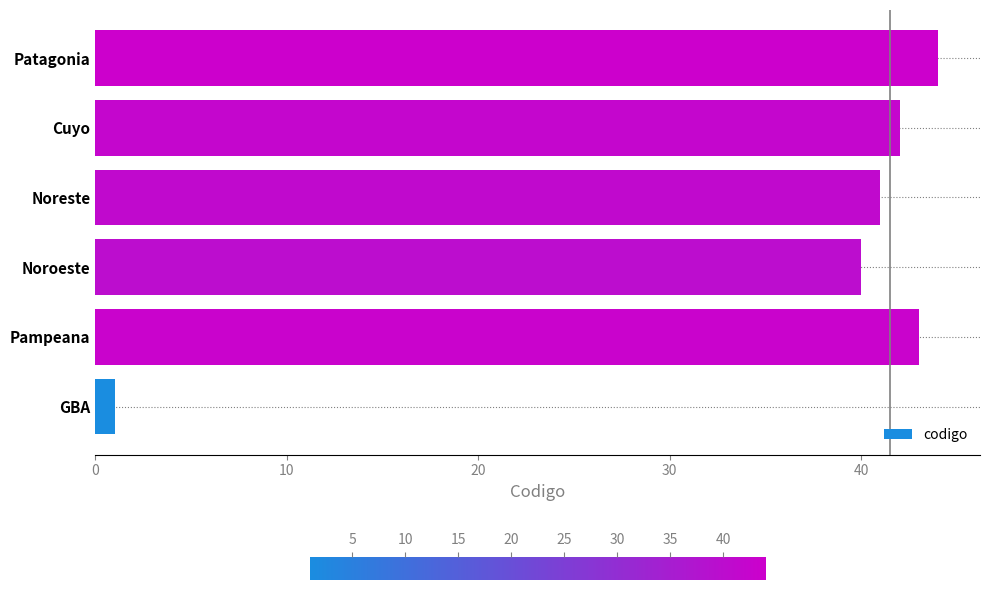

At which label is the value closest to 22?

Noroeste